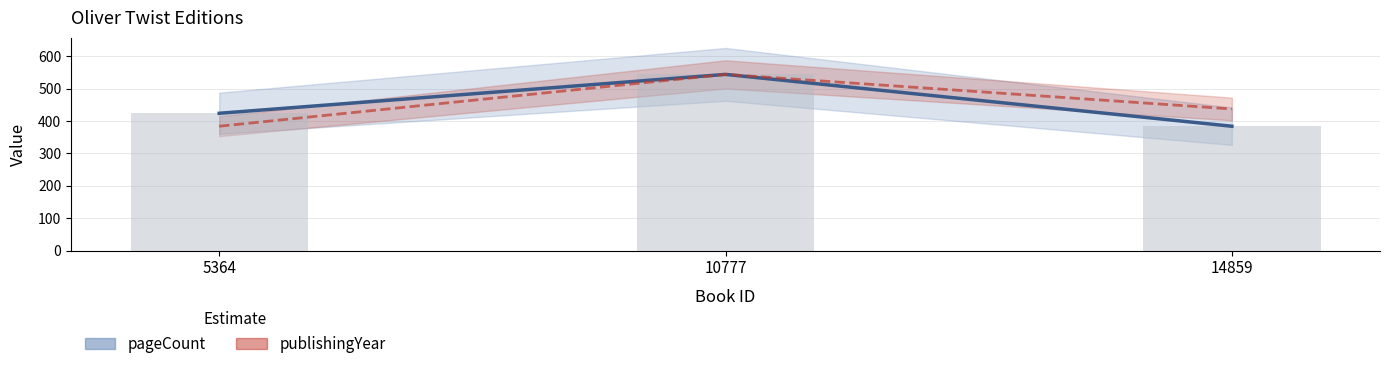

The publishingYear series shows 190.1 at 10777. True or false?

False